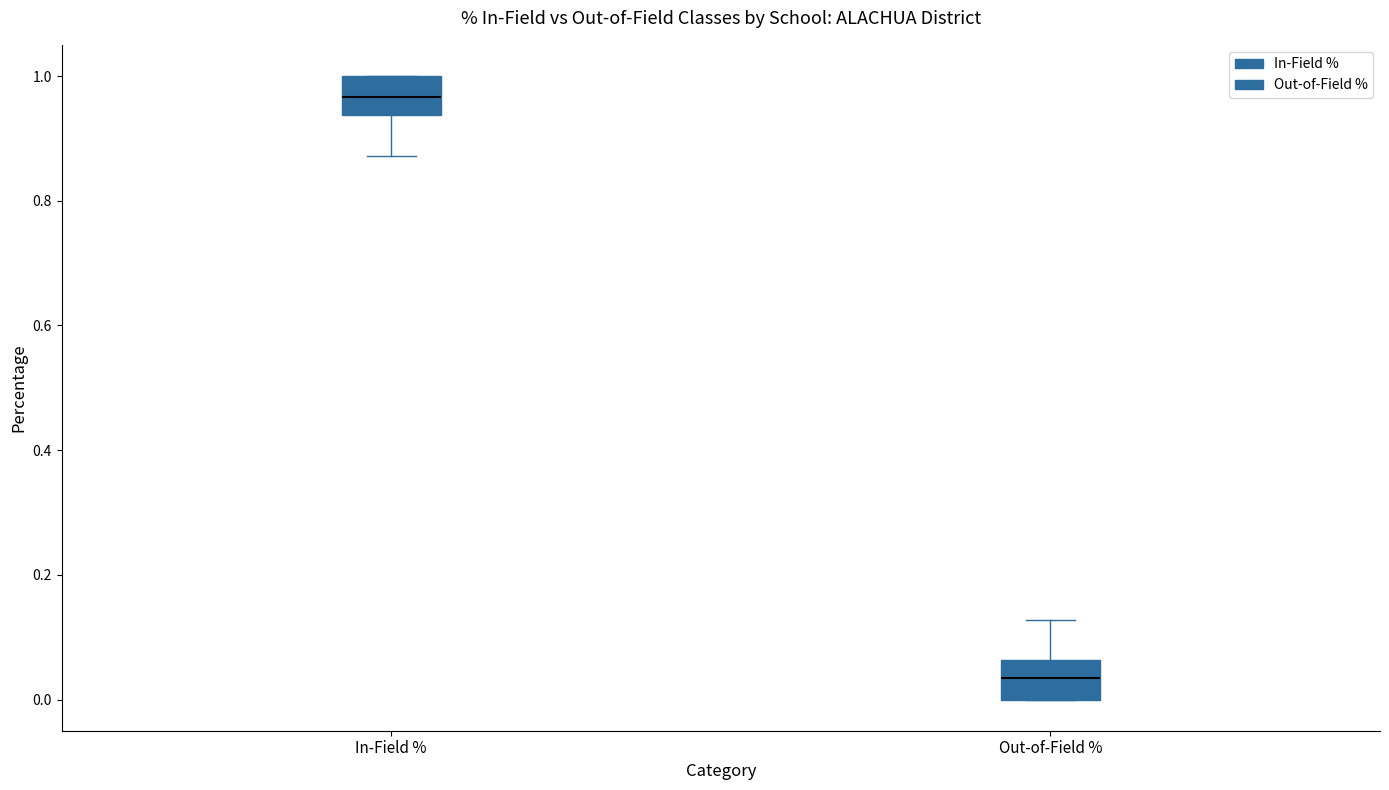

Reading left to right, read every box against the y-axis: the position of its median line, the range the box covers, and the ends of its whiskers. The values are not printed on the chart, so give them approximately, as read against the axis.

In-Field %: median 0.96, box 0.94 to 1.00, whiskers 0.88 to 1.00
Out-of-Field %: median 0.04, box 0.00 to 0.06, whiskers 0.00 to 0.12